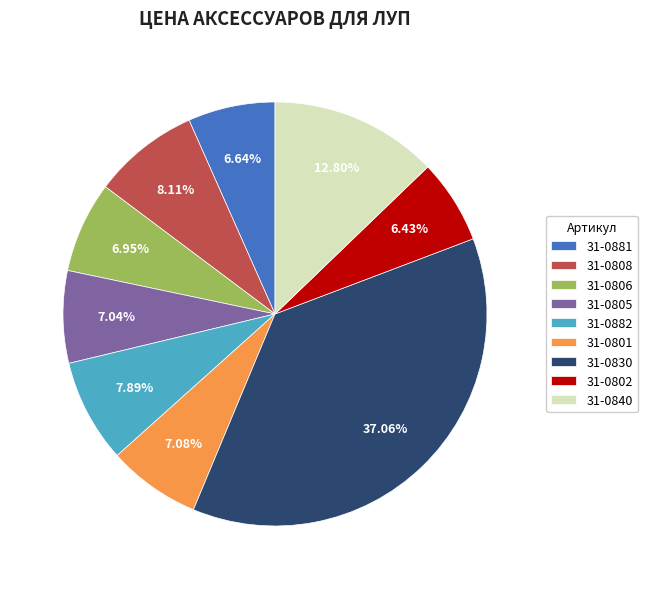

Do 31-0802 and 31-0882 together represent more than half of the pie?

No